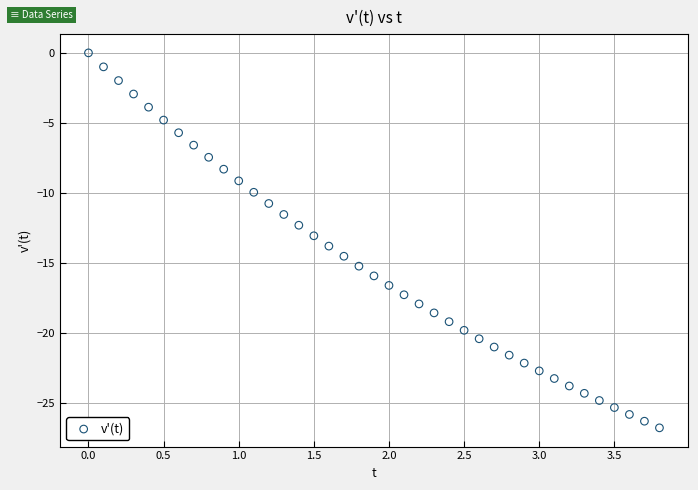

What is the range of Y values (max minus min)?

26.8